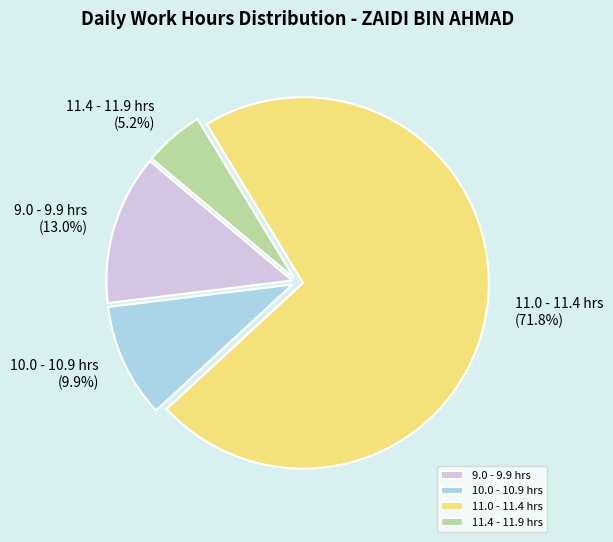

Do 11.4 - 11.9 hrs and 10.0 - 10.9 hrs together represent more than half of the pie?

No